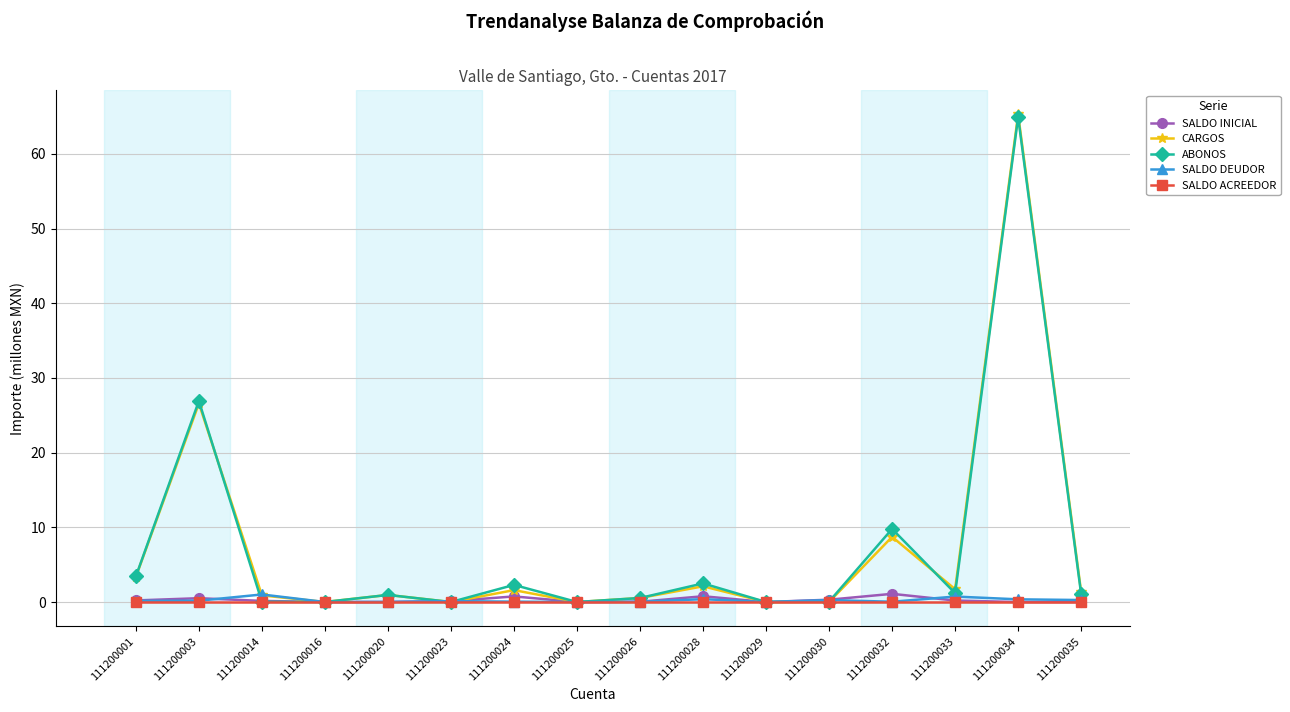

Which category has the highest value across all series?

111200034